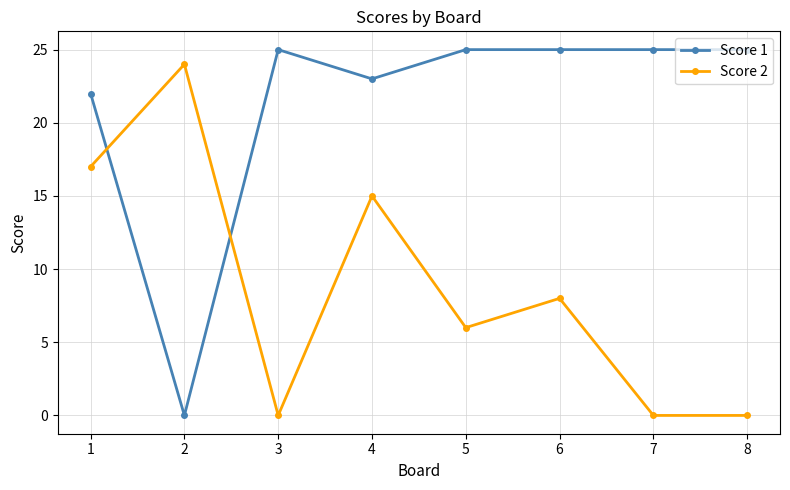

Which series ends up on top after the final intersection of Score 2 and Score 1?

Score 1